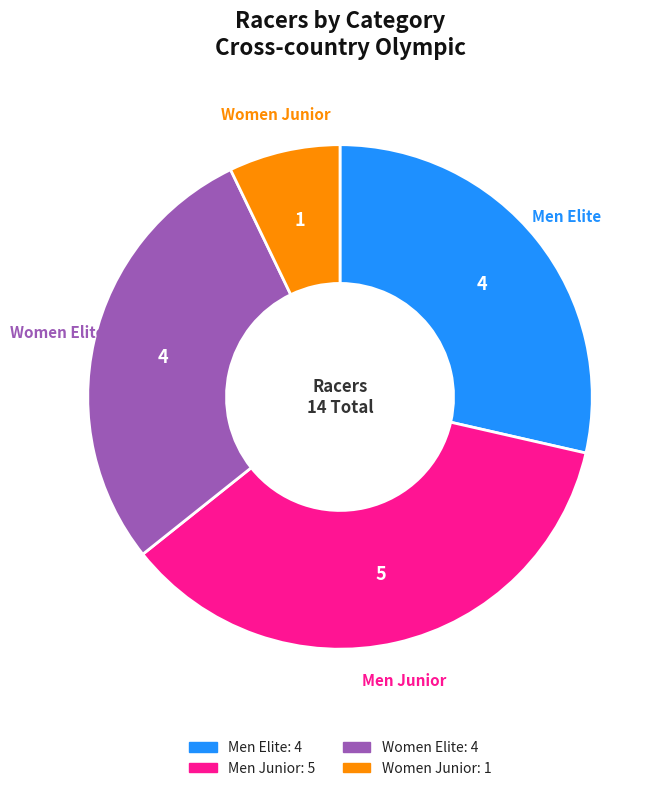

Does any single category account for the majority?

No